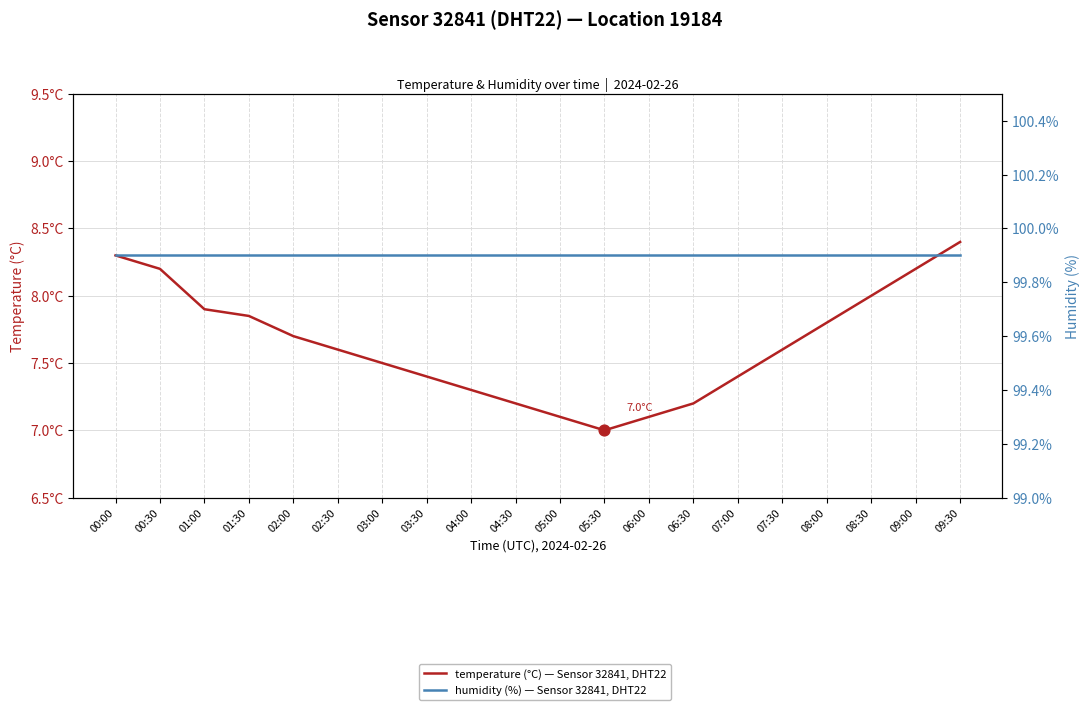

Which series reaches the maximum Y coordinate?

humidity (%) — Sensor 32841, DHT22